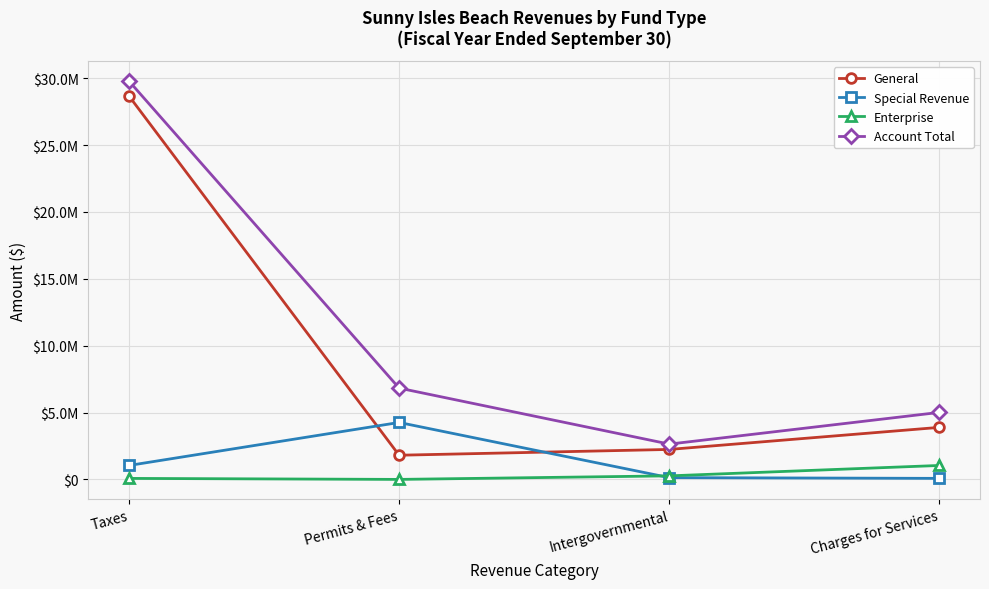

Between Intergovernmental and Charges for Services, which series saw the biggest shift?

Account Total